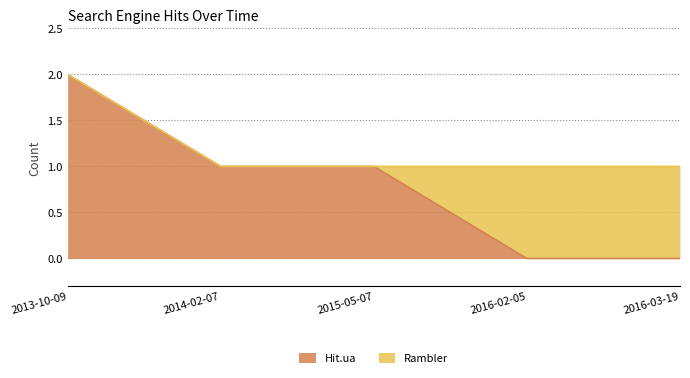

What is the difference between the maximum and minimum values?

2